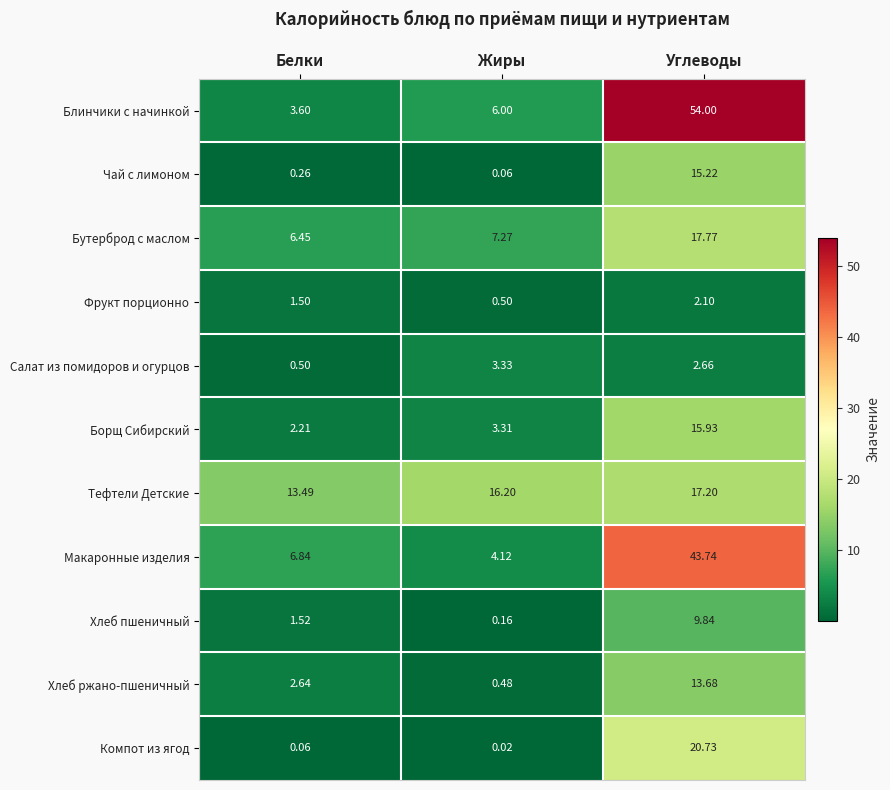

Which category has the lowest value across all series?

Жиры